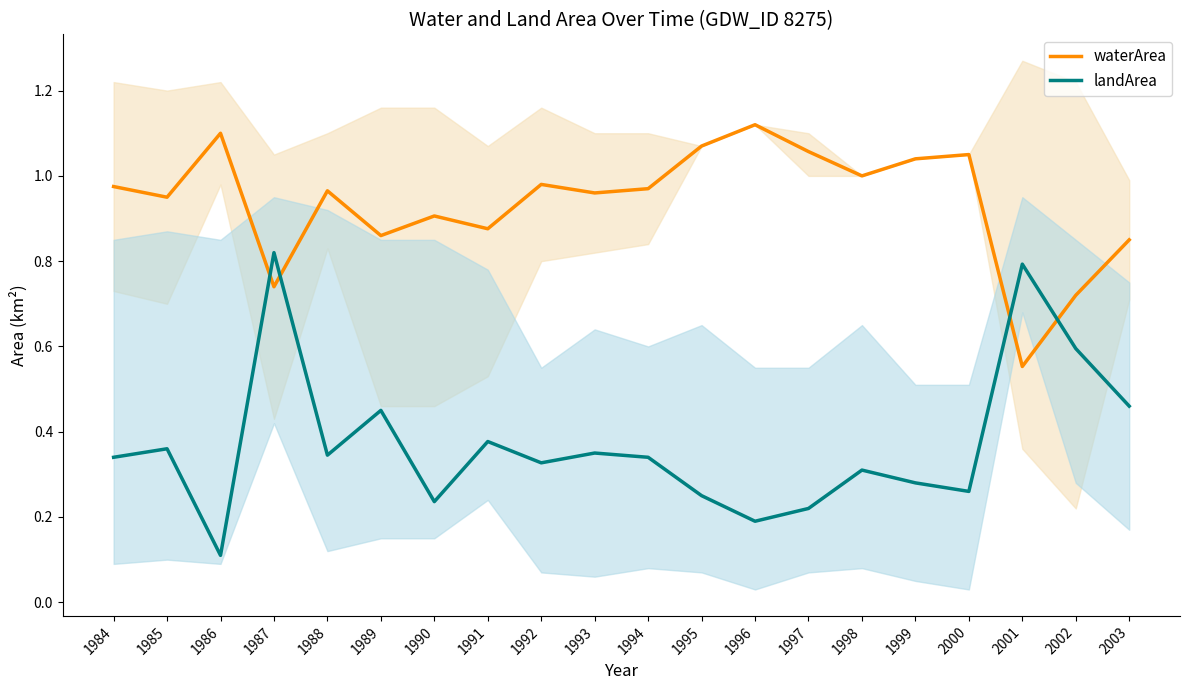

What is the difference between the waterArea values at 2002 and 2000?

0.3